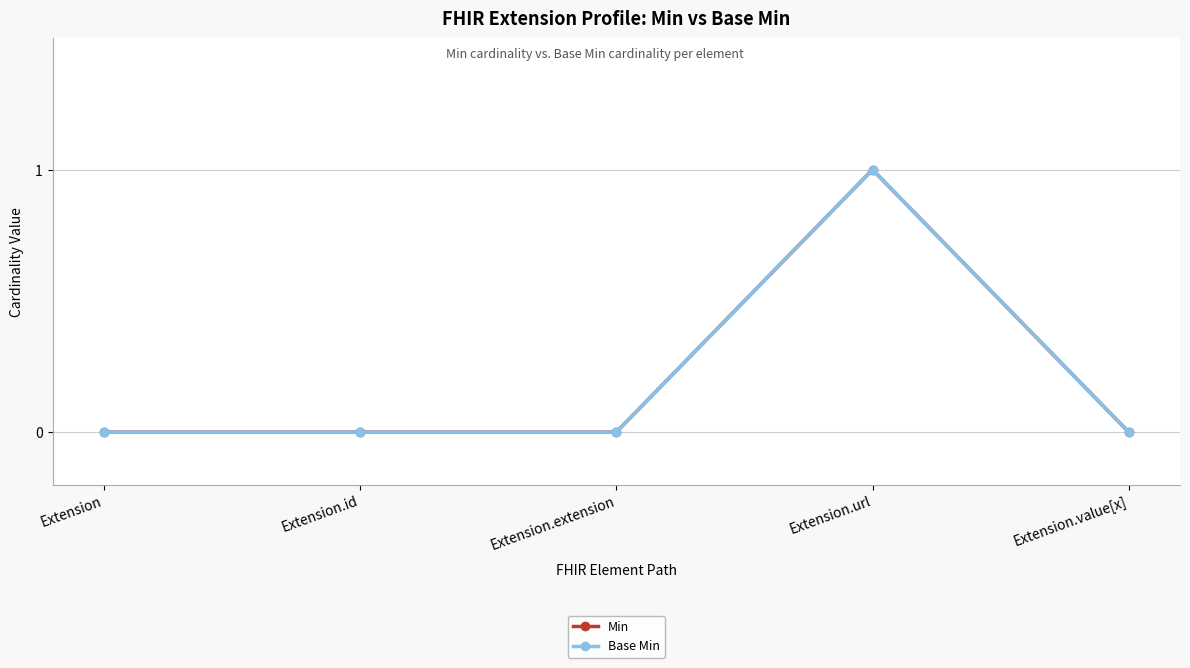

How many lines are shown in the chart?

2